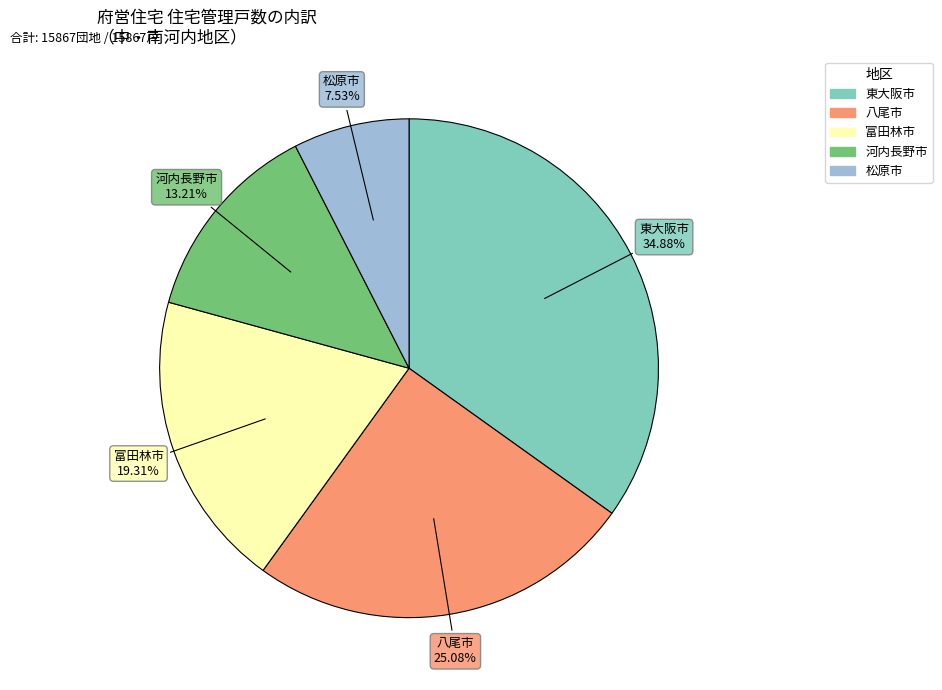

Is there any slice that represents more than half of the pie?

No